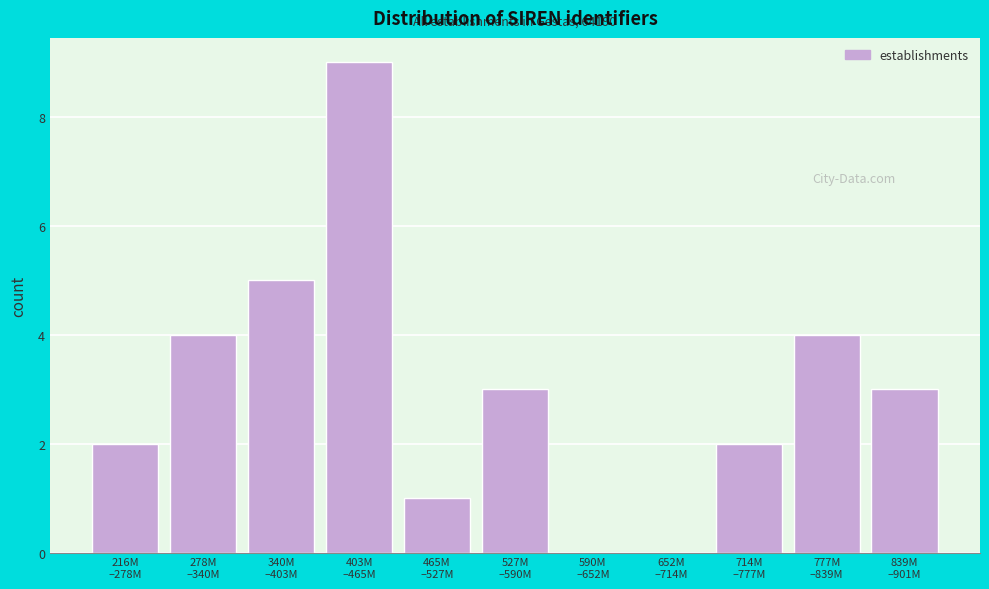

What is the maximum value shown in the chart?

9